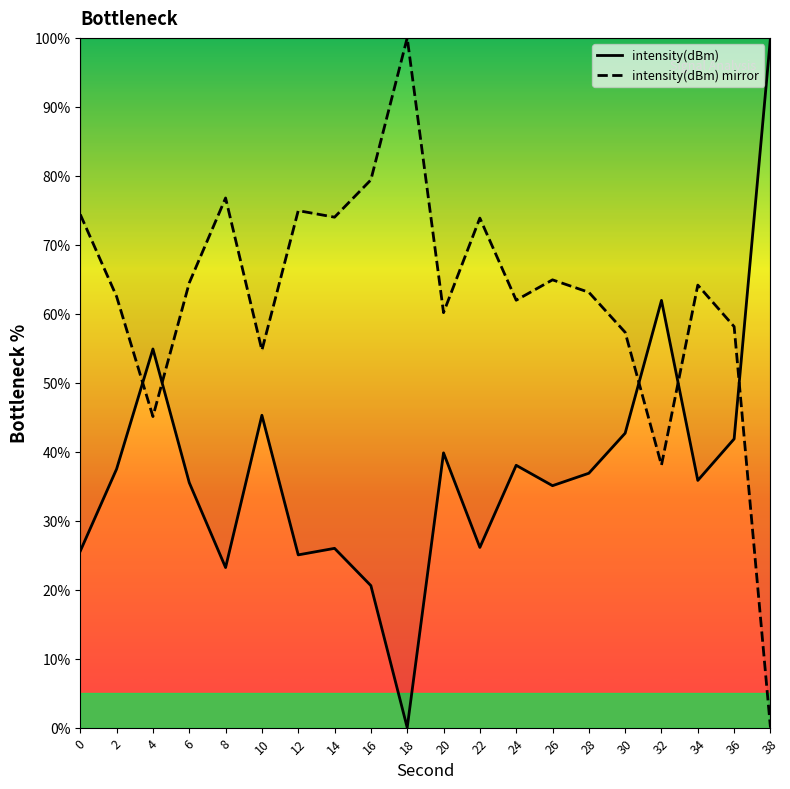

What is the total value across all series at 24?

100.0